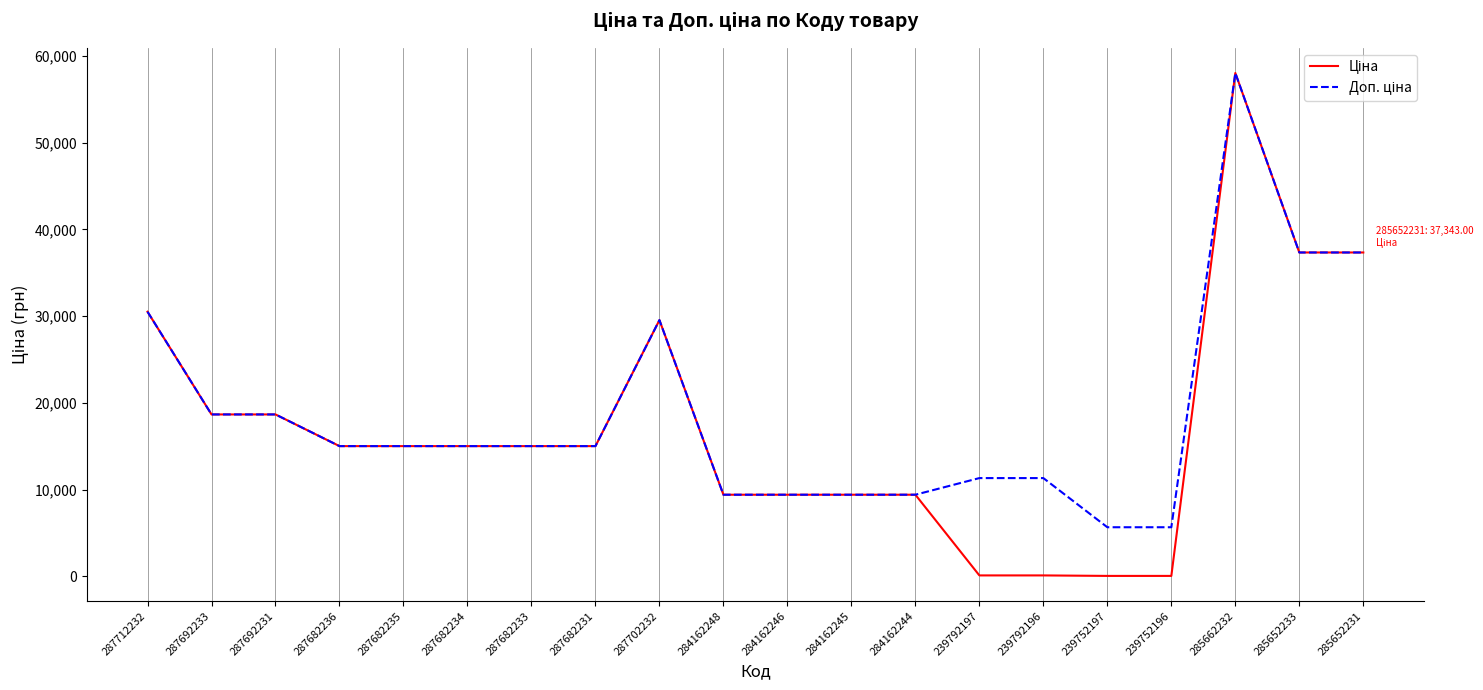

Does the chart have visible grid lines?

Yes